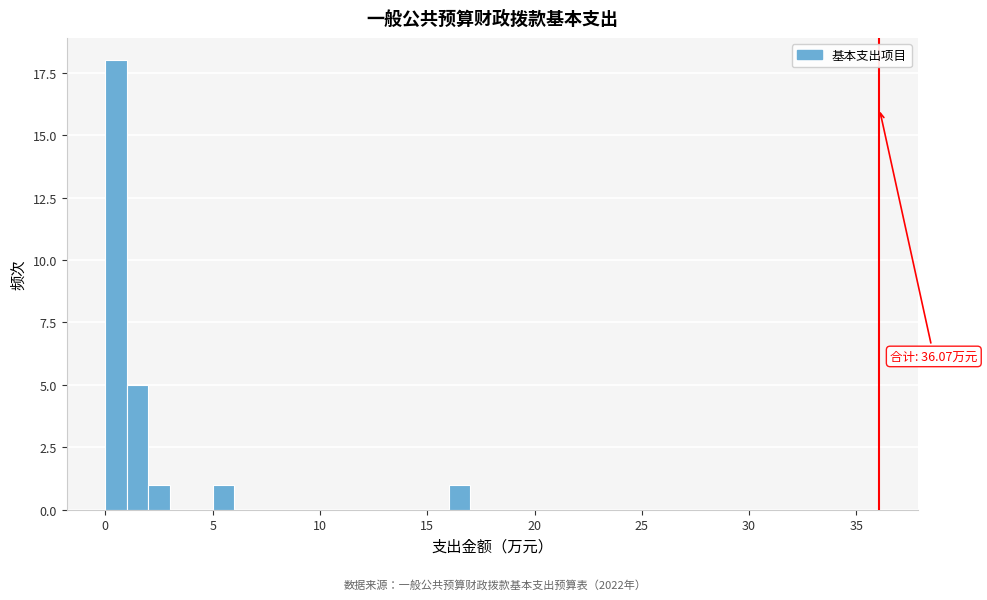

Around what value on the x-axis is the tallest bar? Give the approximate position of its centre, as read against the axis.

0.5